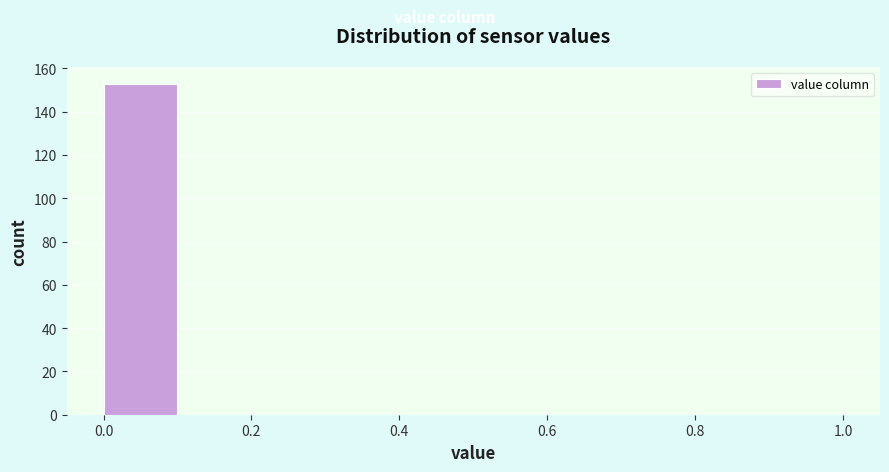

Over which range of the x-axis is the bar tallest?

0.0 to 0.1